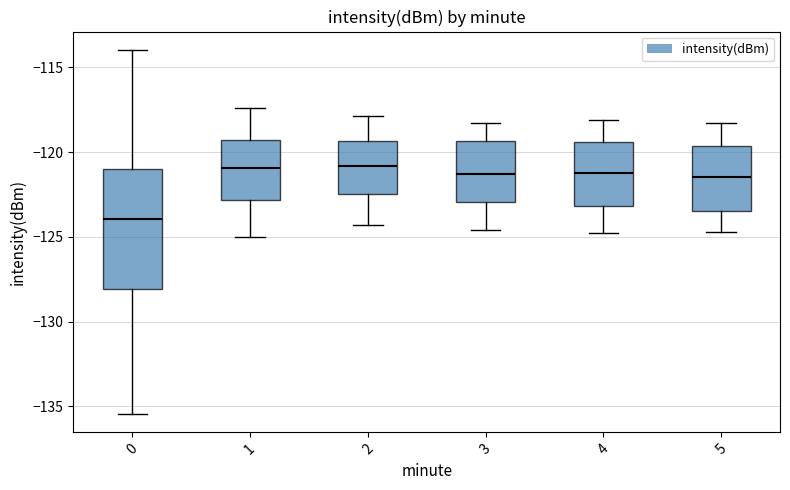

Reading left to right, read every box against the y-axis: the position of its median line, the range the box covers, and the ends of its whiskers. The values are not printed on the chart, so give them approximately, as read against the axis.

0: median -124.0, box -128.0 to -121.0, whiskers -135.5 to -114.0
1: median -121.0, box -123.0 to -119.5, whiskers -125.0 to -117.5
2: median -121.0, box -122.5 to -119.5, whiskers -124.5 to -118.0
3: median -121.5, box -123.0 to -119.5, whiskers -124.5 to -118.5
4: median -121.0, box -123.0 to -119.5, whiskers -125.0 to -118.0
5: median -121.5, box -123.5 to -119.5, whiskers -124.5 to -118.5